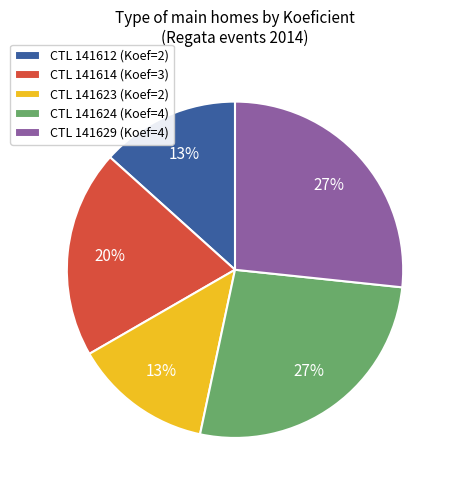

To the nearest percent, what percentage of the pie is CTL 141629 (Koef=4)?

27%